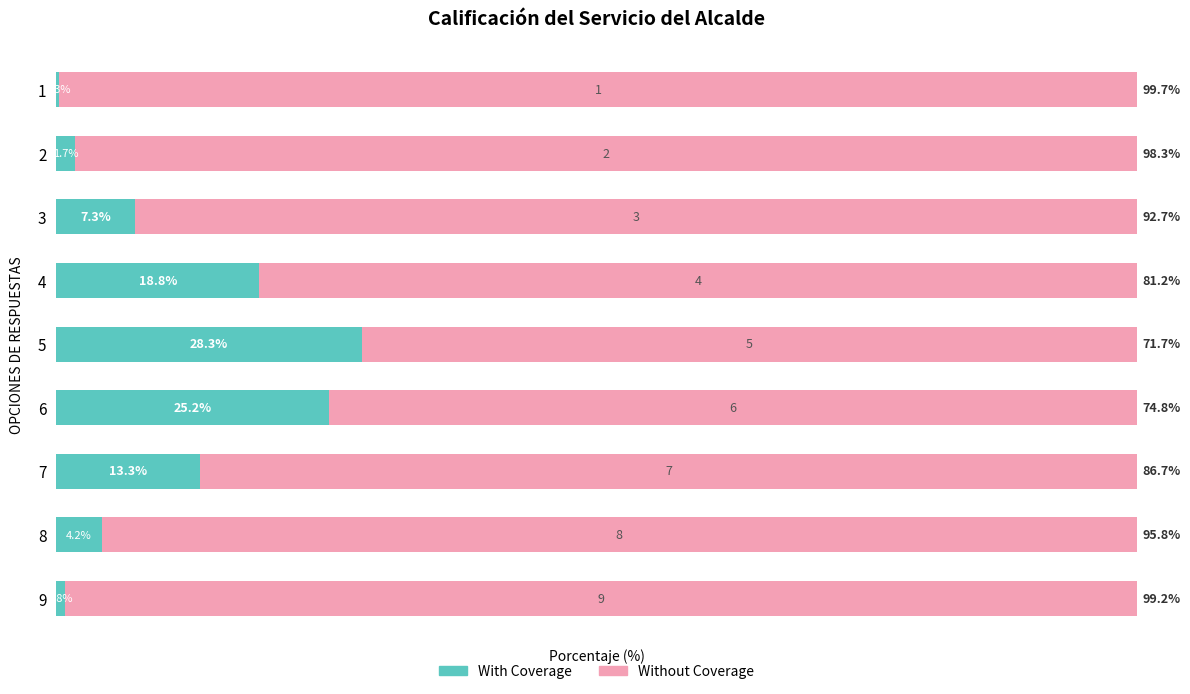

What are all the series names shown in the legend?

With Coverage, Without Coverage